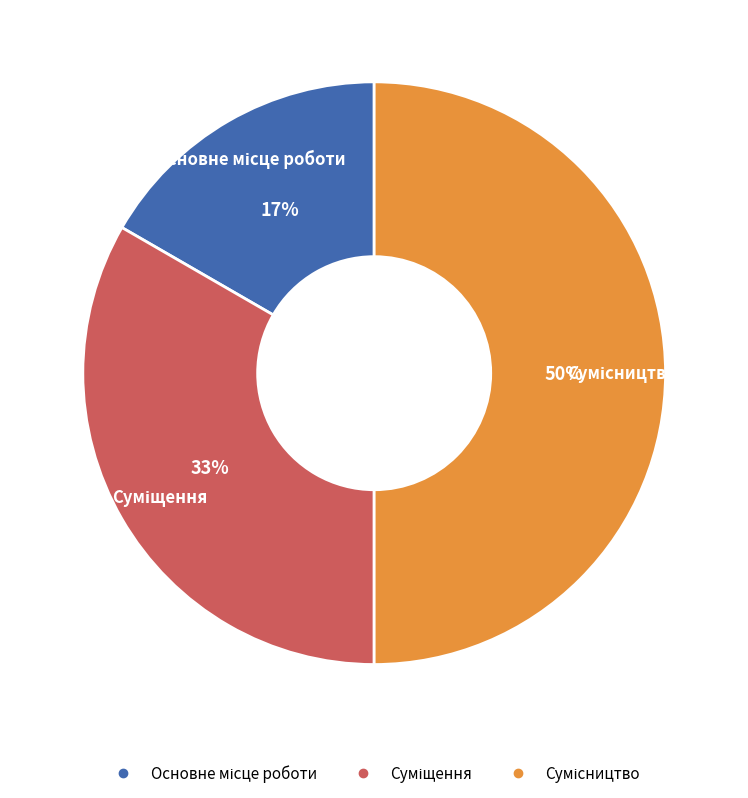

To the nearest percent, what is the average slice percentage?

33%